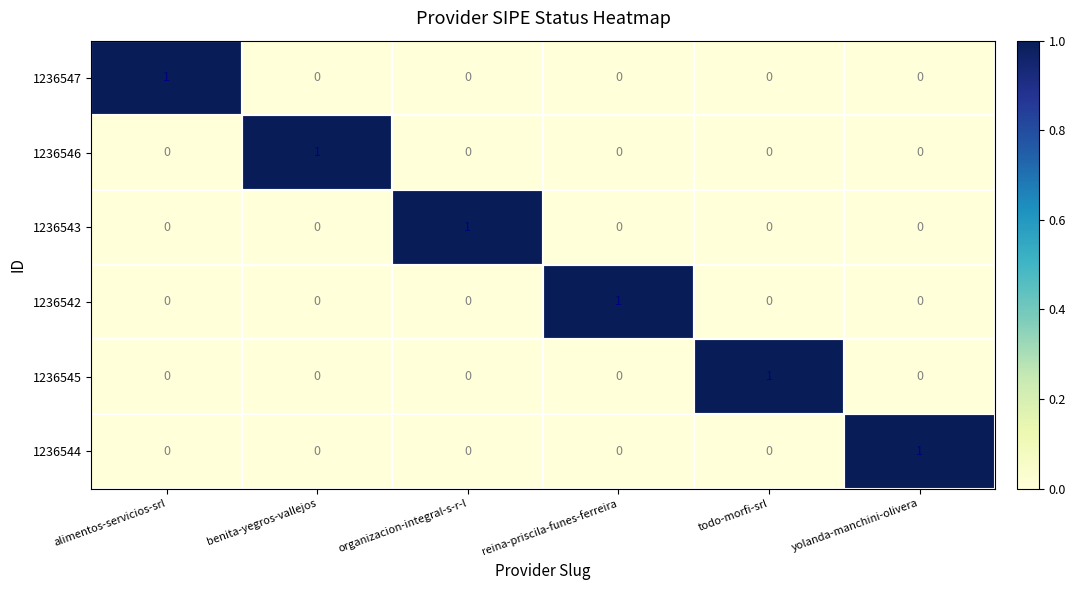

Count the 1236545 values in the range 0 to 1.

6